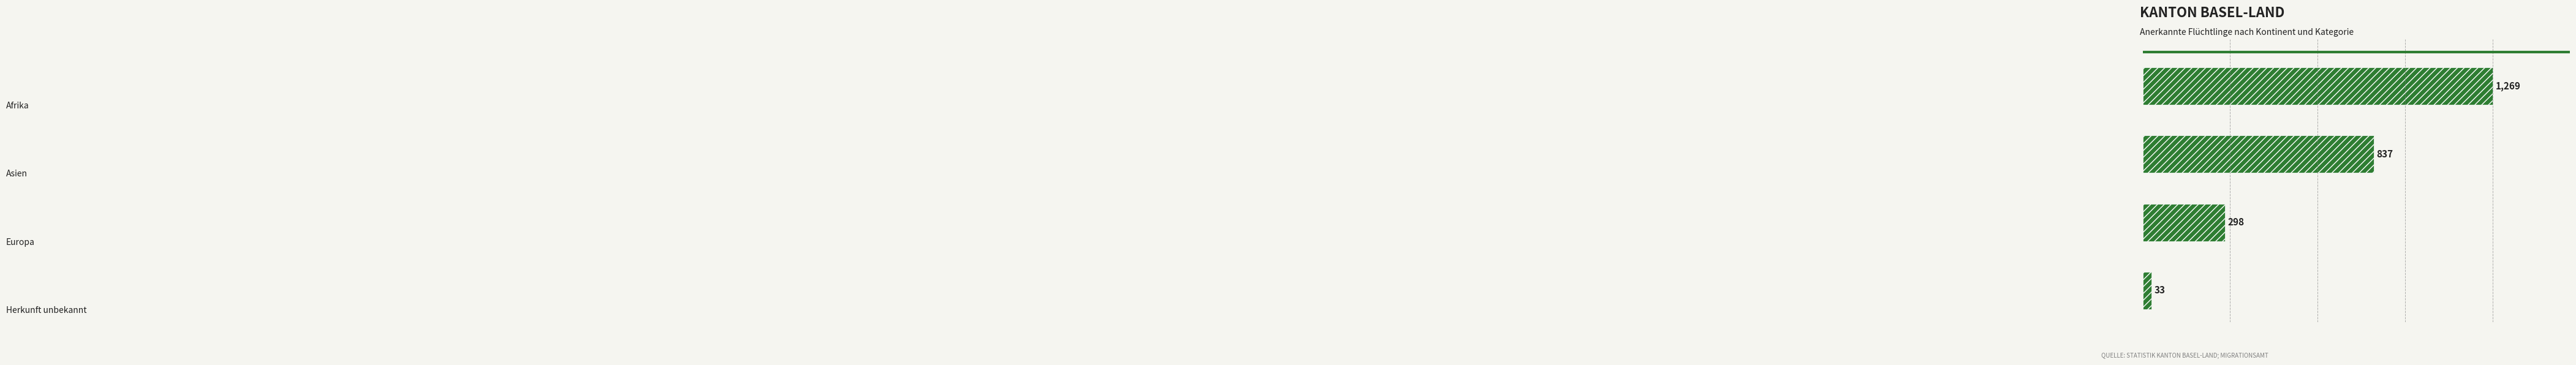

What is the difference between the maximum and second lowest values?

971